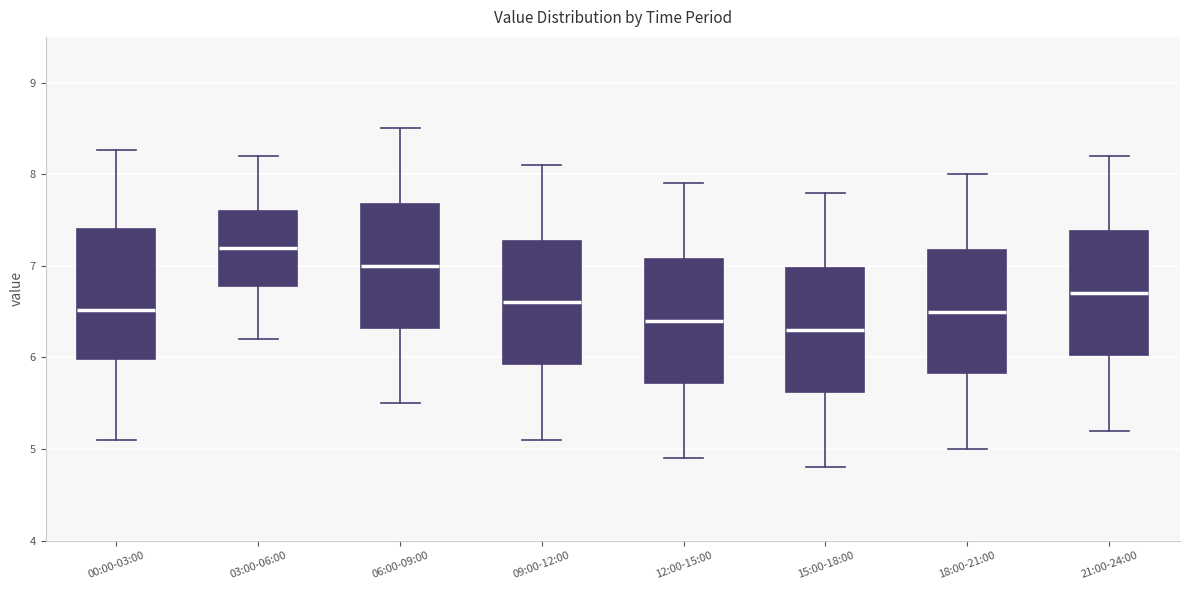

Reading left to right, read every box against the y-axis: the position of its median line, the range the box covers, and the ends of its whiskers. The values are not printed on the chart, so give them approximately, as read against the axis.

00:00-03:00: median 6.5, box 6.0 to 7.4, whiskers 5.1 to 8.3
03:00-06:00: median 7.2, box 6.8 to 7.6, whiskers 6.2 to 8.2
06:00-09:00: median 7.0, box 6.3 to 7.7, whiskers 5.5 to 8.5
09:00-12:00: median 6.6, box 5.9 to 7.3, whiskers 5.1 to 8.1
12:00-15:00: median 6.4, box 5.7 to 7.1, whiskers 4.9 to 7.9
15:00-18:00: median 6.3, box 5.6 to 7.0, whiskers 4.8 to 7.8
18:00-21:00: median 6.5, box 5.8 to 7.2, whiskers 5.0 to 8.0
21:00-24:00: median 6.7, box 6.0 to 7.4, whiskers 5.2 to 8.2